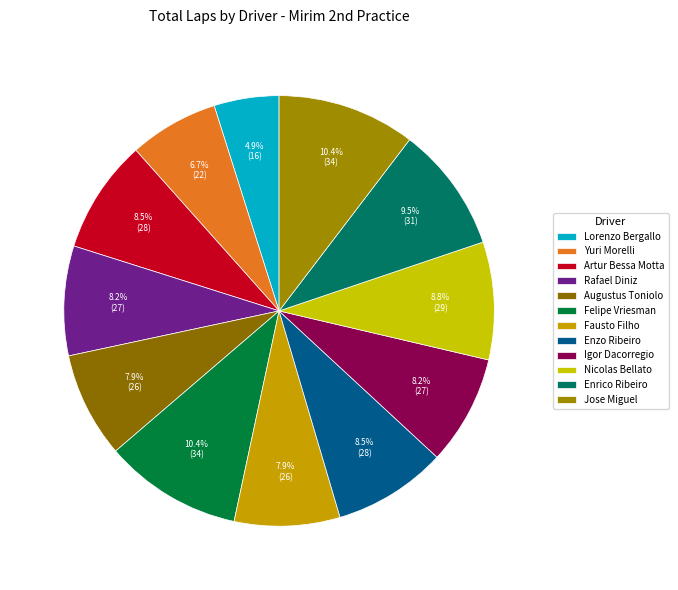

How many segments does this pie chart have?

12